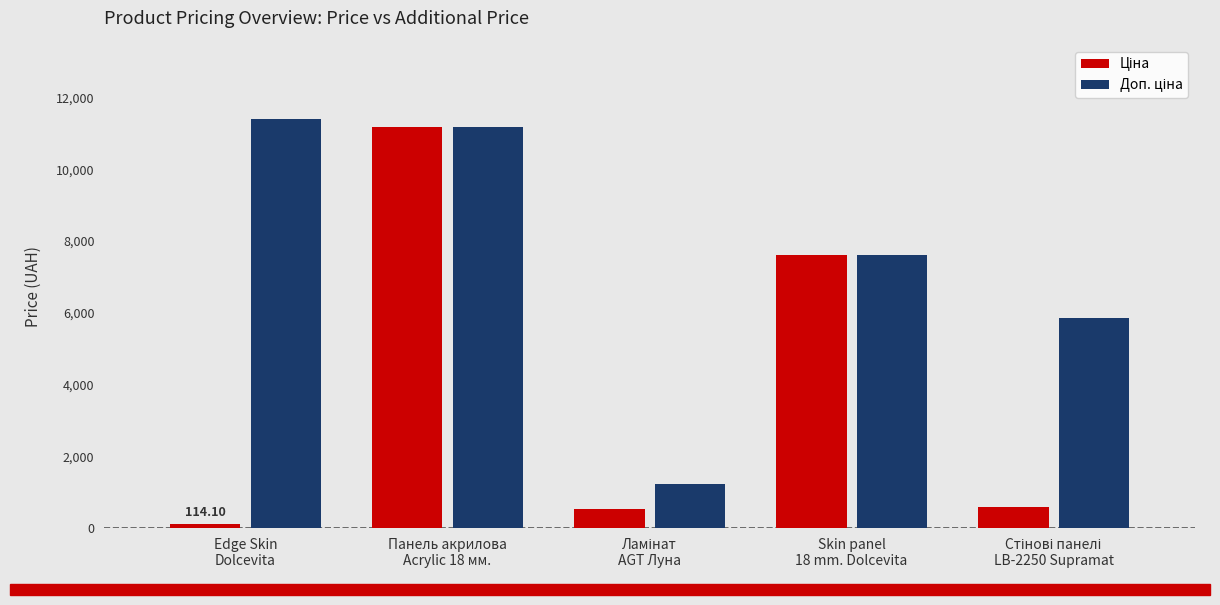

What is the label of the 4th bar from the right?

Панель акрилова
Acrylic 18 мм.